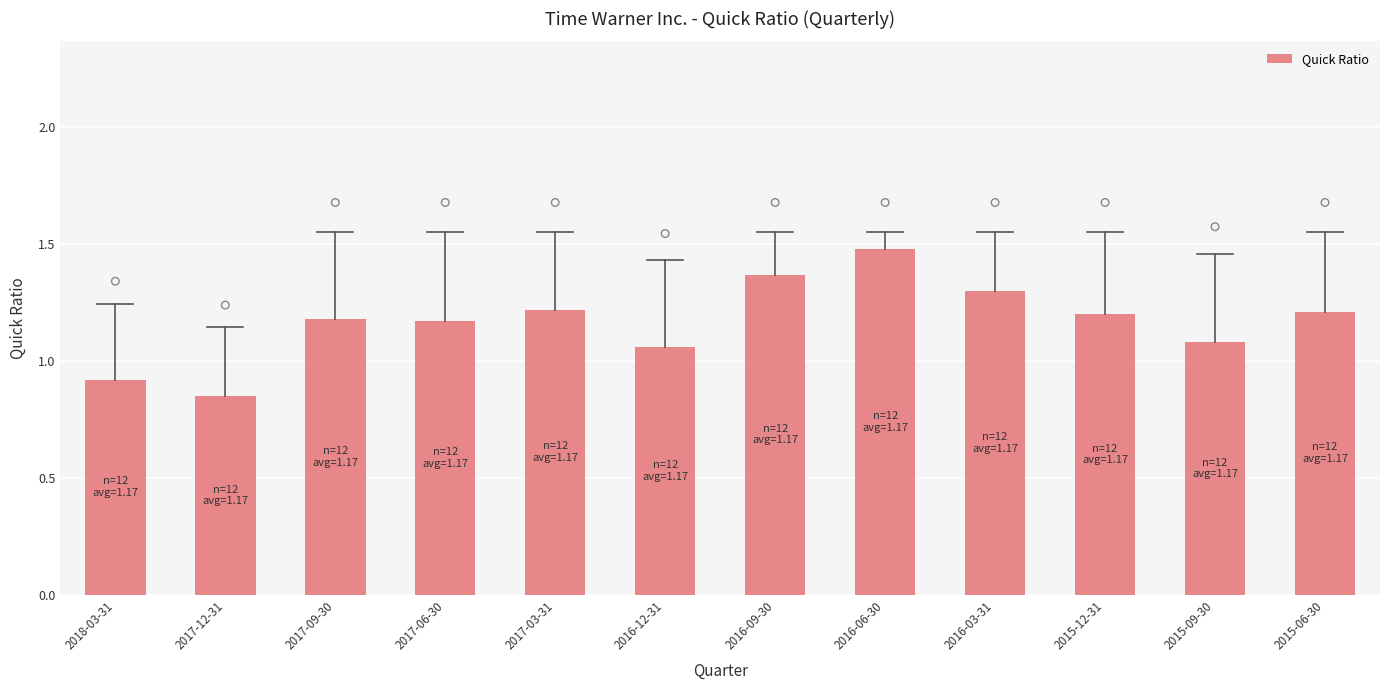

What is the change in value from 2015-12-31 to 2015-09-30?

-0.1